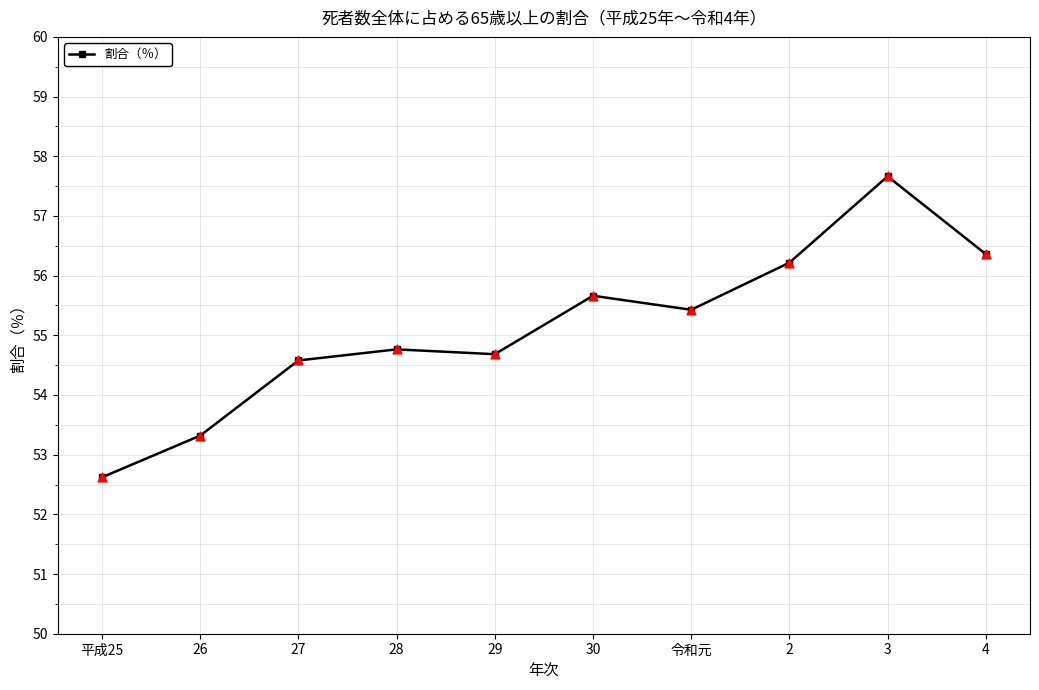

Which has a higher value, 3 or 28?

3